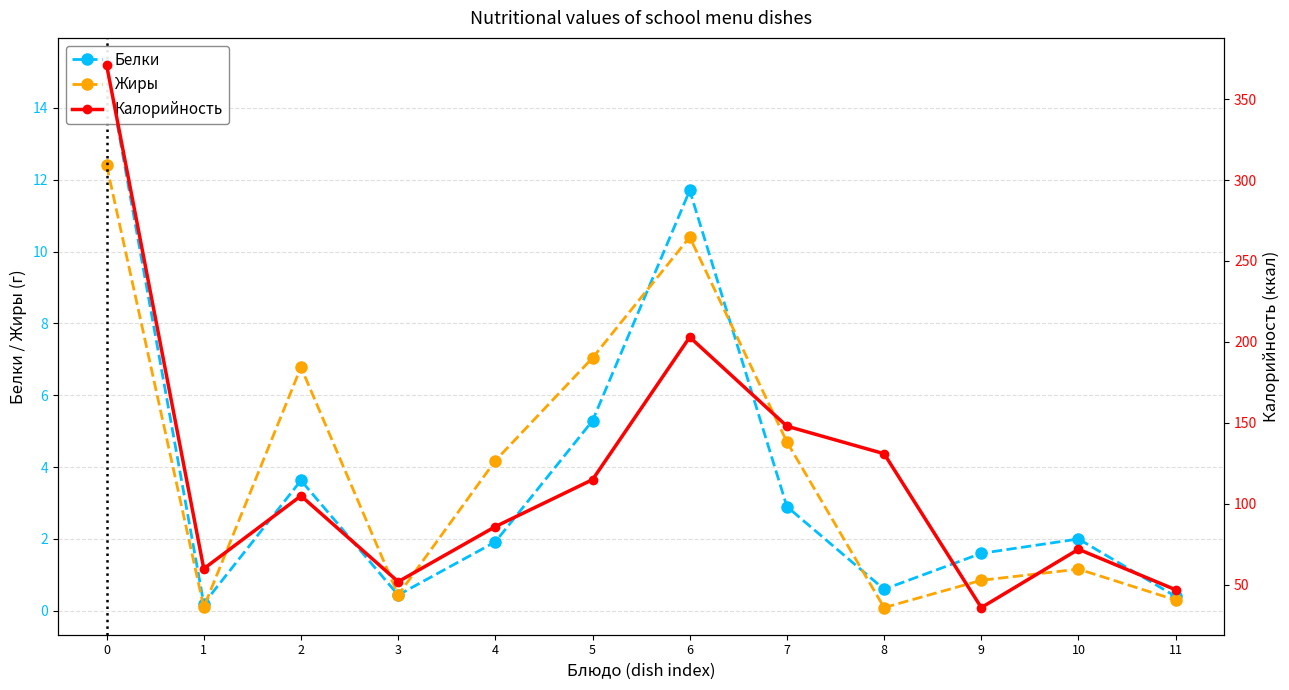

At 6, list the series in order from largest to smallest.

Калорийность, Белки, Жиры